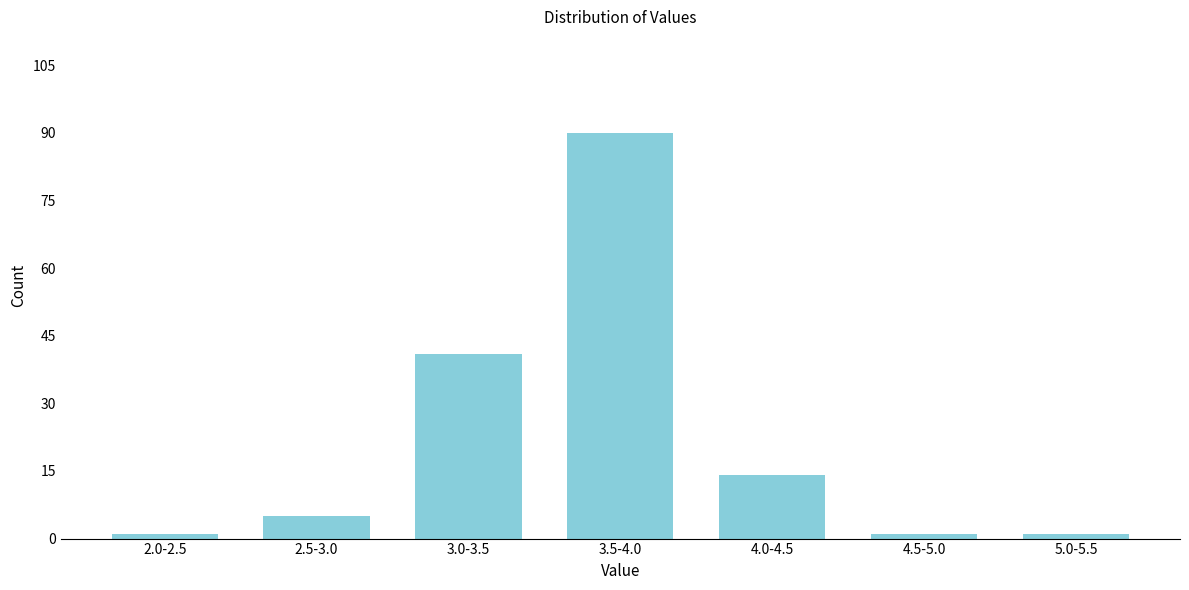

Reading left to right, list all the values displayed in this chart.

2.0-2.5=1	2.5-3.0=5	3.0-3.5=41	3.5-4.0=90	4.0-4.5=14	4.5-5.0=1	5.0-5.5=1